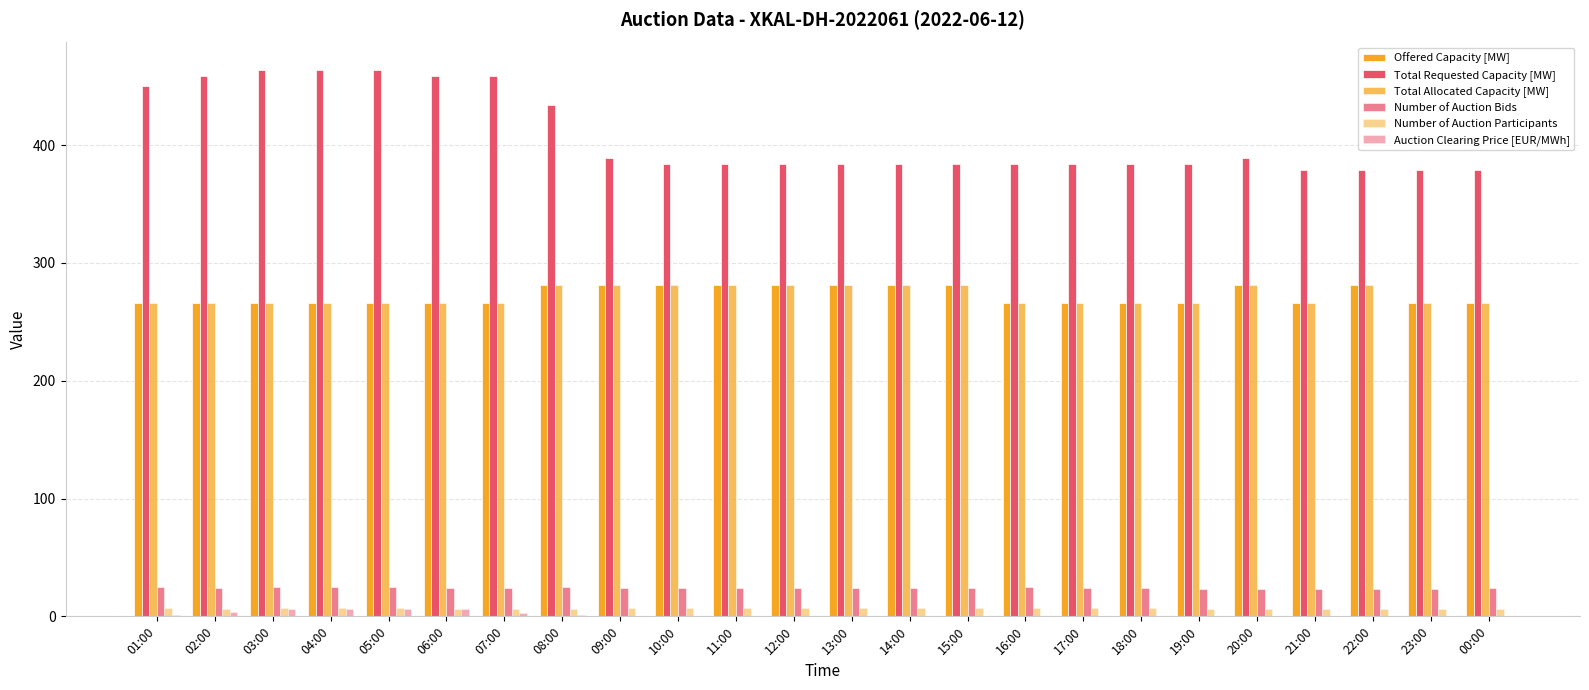

What is the difference between the highest and lowest values at 15:00?

383.8